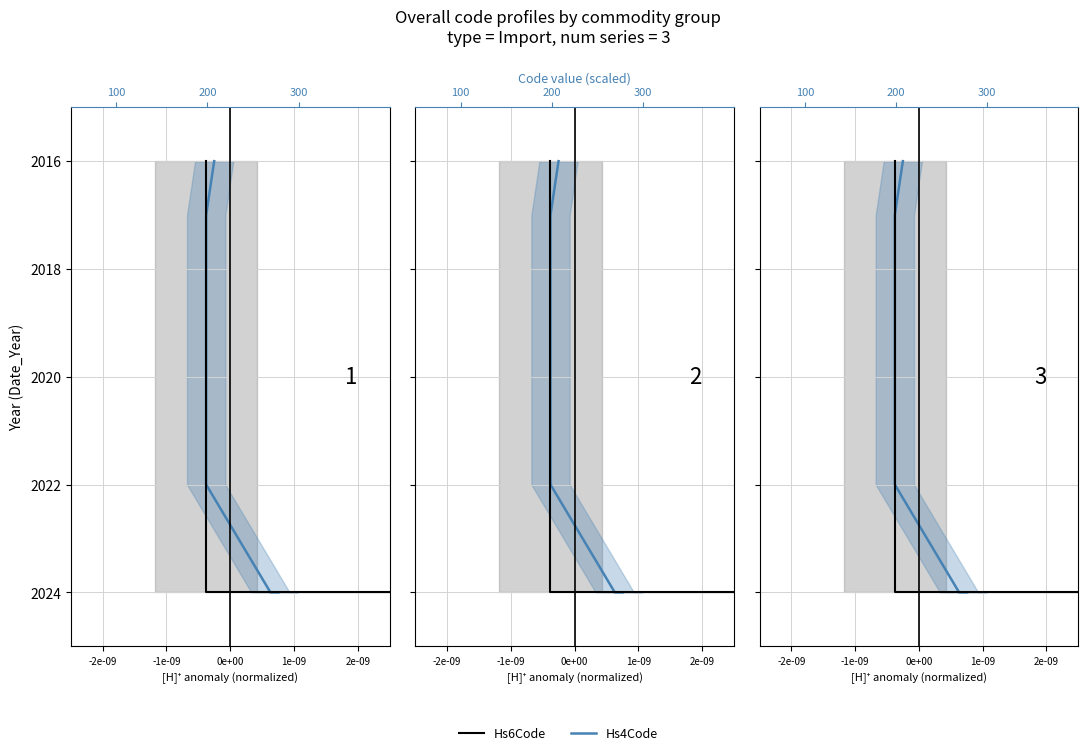

Count the Commodity_Hs4Code values in the range 2018 to 2024.

6